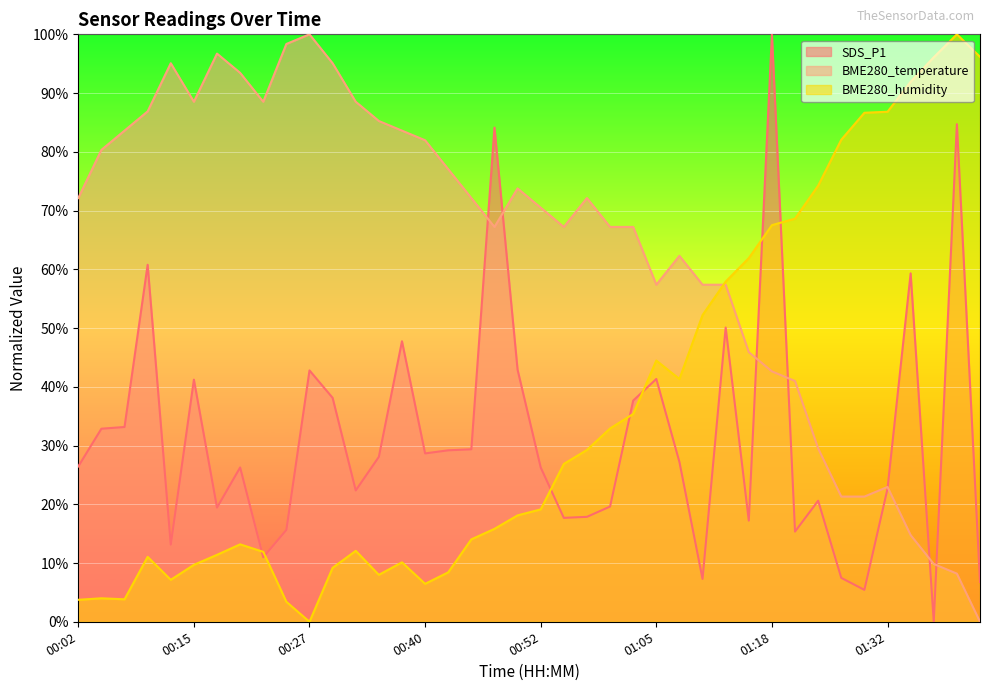

Reading left to right, extract all data points from this chart.

SDS_P1: 00:02=26.4	00:04=32.9	00:07=33.2	00:09=60.8	00:12=13.1	00:15=41.2	00:17=19.4	00:20=26.3	00:22=11.0	00:25=15.6	00:27=42.8	00:30=38.1	00:32=22.4	00:35=28.1	00:37=47.8	00:40=28.7	00:42=29.2	00:45=29.4	00:47=84.1	00:50=42.9	00:52=26.3	00:55=17.7	00:57=17.9	01:00=19.6	01:03=37.7	01:05=41.3	01:08=27.2	01:10=7.3	01:13=50.1	01:16=17.2	01:18=100.0	01:21=15.4	01:24=20.6	01:26=7.5	01:29=5.4	01:32=22.7	01:34=59.3	01:37=0.0	01:39=84.7	01:42=6.8
BME280_temperature: 00:02=72.1	00:04=80.3	00:07=83.6	00:09=86.9	00:12=95.1	00:15=88.5	00:17=96.7	00:20=93.4	00:22=88.5	00:25=98.4	00:27=100.0	00:30=95.1	00:32=88.5	00:35=85.2	00:37=83.6	00:40=82.0	00:42=77.0	00:45=72.1	00:47=67.2	00:50=73.8	00:52=70.5	00:55=67.2	00:57=72.1	01:00=67.2	01:03=67.2	01:05=57.4	01:08=62.3	01:10=57.4	01:13=57.4	01:16=45.9	01:18=42.6	01:21=41.0	01:24=29.5	01:26=21.3	01:29=21.3	01:32=23.0	01:34=14.8	01:37=9.8	01:39=8.2	01:42=0.0
BME280_humidity: 00:02=3.7	00:04=4.0	00:07=3.8	00:09=11.1	00:12=7.1	00:15=9.7	00:17=11.4	00:20=13.2	00:22=11.9	00:25=3.4	00:27=0.0	00:30=9.2	00:32=12.1	00:35=8.0	00:37=10.1	00:40=6.5	00:42=8.4	00:45=14.0	00:47=15.8	00:50=18.1	00:52=19.1	00:55=26.9	00:57=29.3	01:00=32.9	01:03=35.4	01:05=44.5	01:08=41.3	01:10=52.2	01:13=57.9	01:16=61.9	01:18=67.5	01:21=68.6	01:24=74.2	01:26=82.1	01:29=86.6	01:32=86.8	01:34=91.9	01:37=96.1	01:39=100.0	01:42=96.2